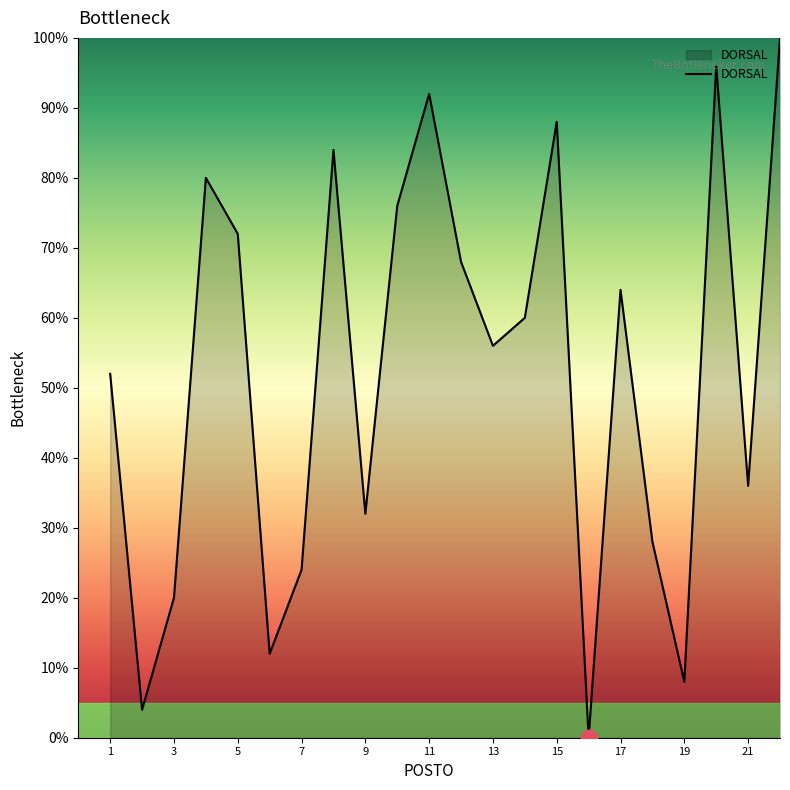

What is the difference between the maximum and minimum values?

100.0